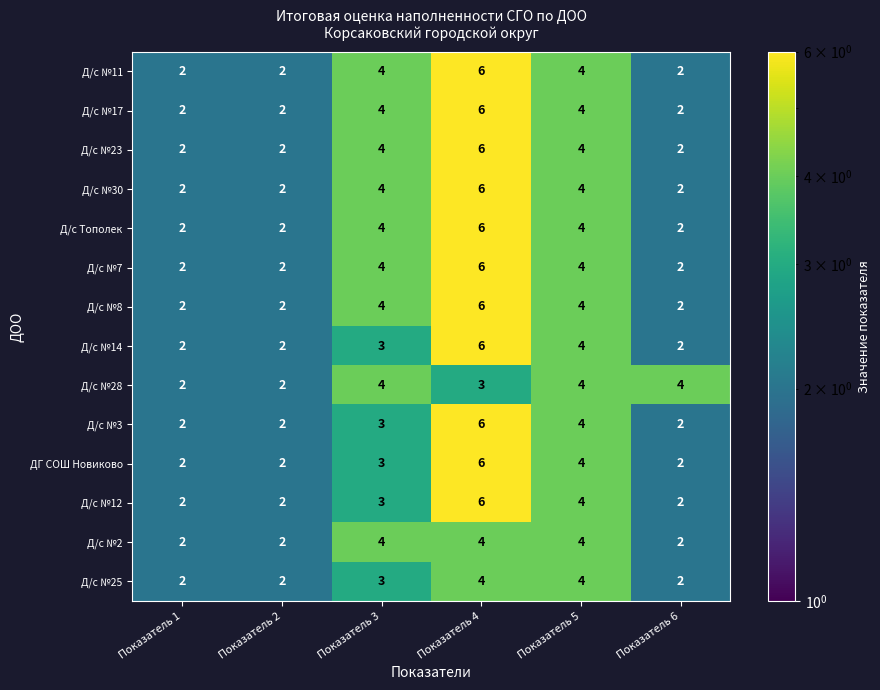

Count the Д/с Тополек values in the range 2 to 4.

5